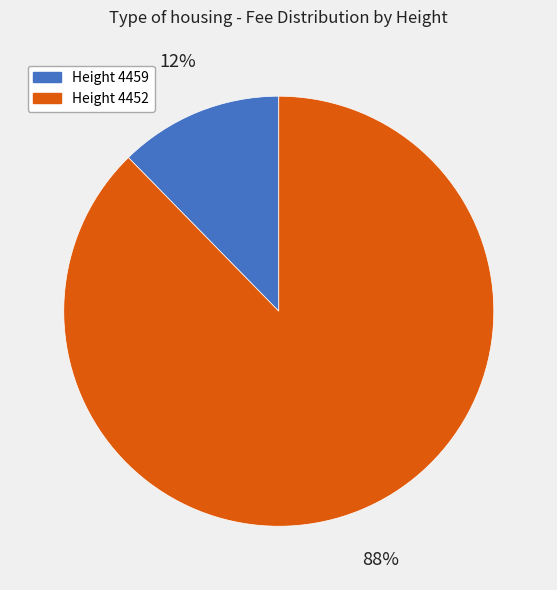

How many slices are in this pie chart?

2